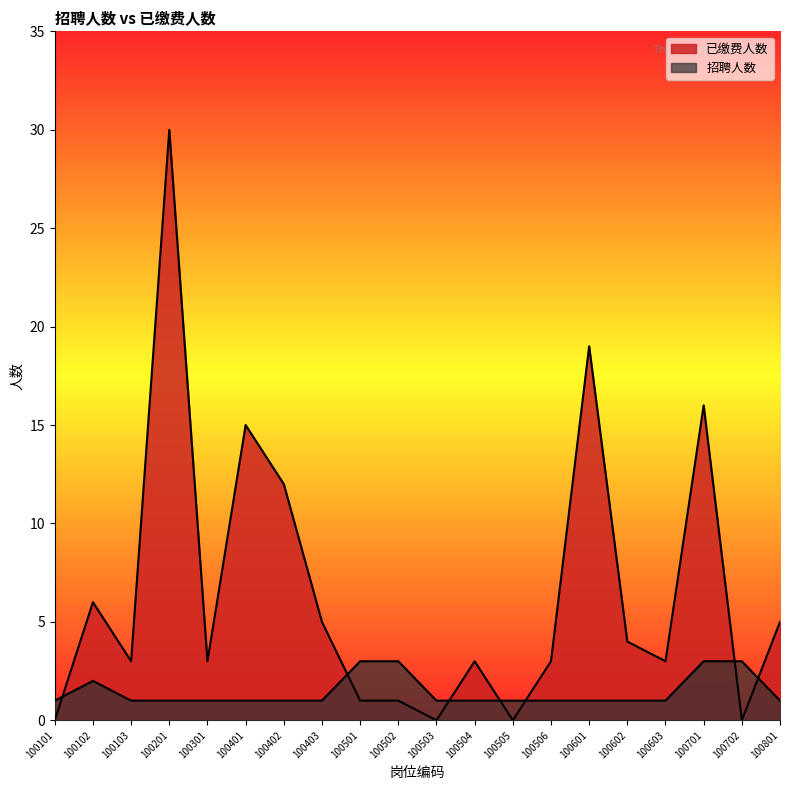

The 招聘人数 series shows 0 at 100403. True or false?

False